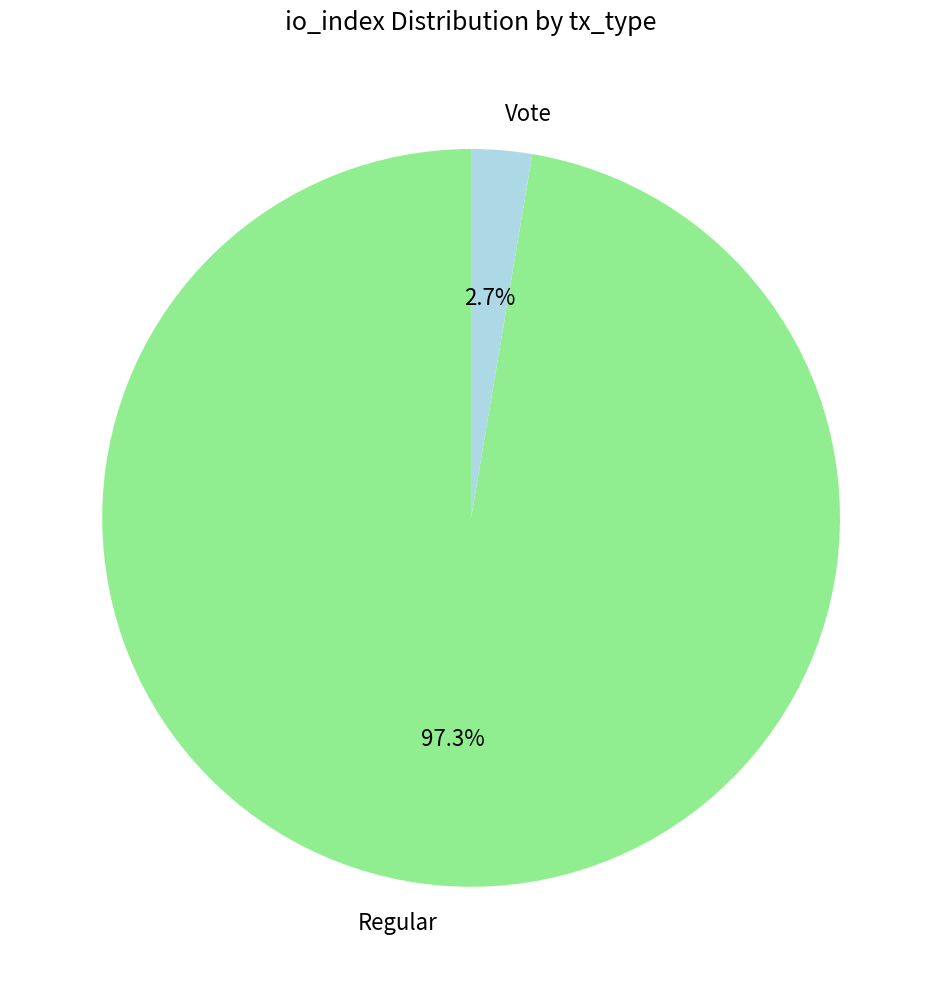

To the nearest percent, what is the combined percentage of Regular and Vote?

100%